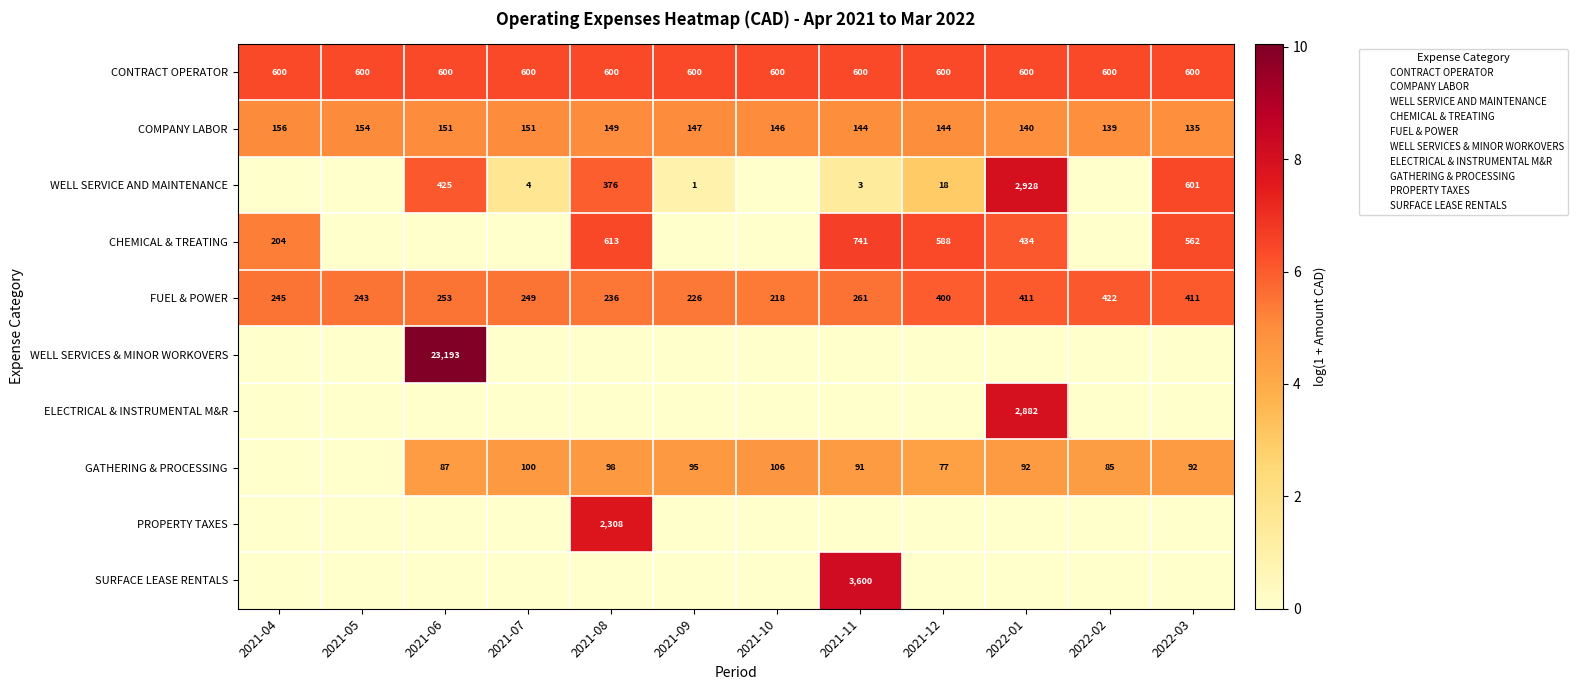

What is the difference between the highest and lowest values at 2021-10?

6.4